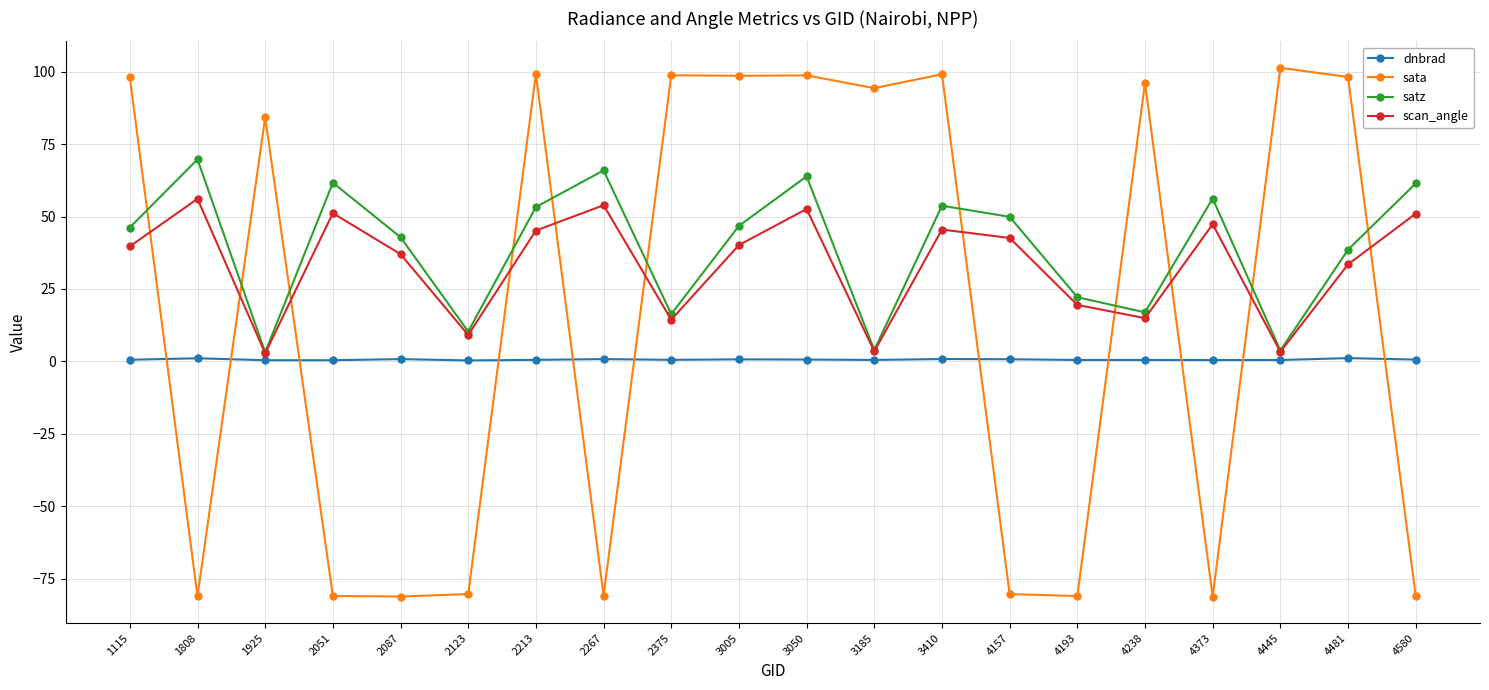

How many interior local valleys does the satz series have?

6